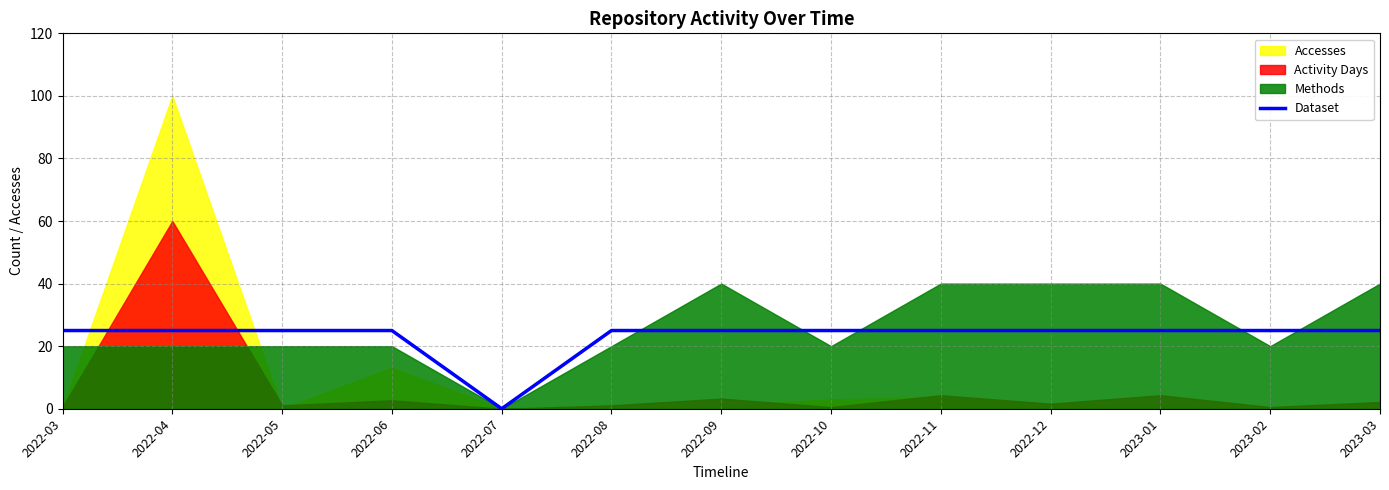

How many positive values are there?

12